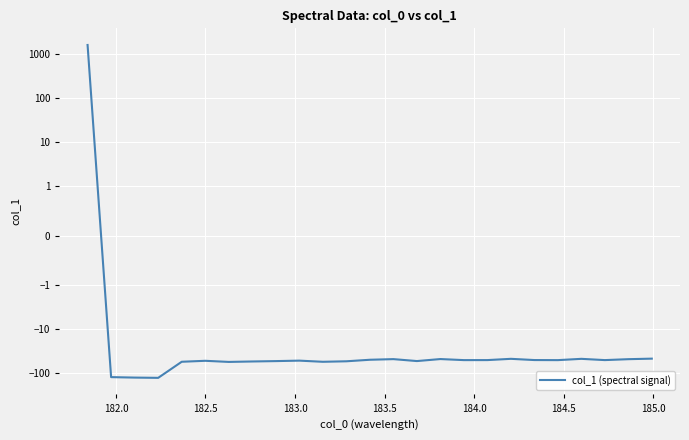

What is the sum of all values?

121.8